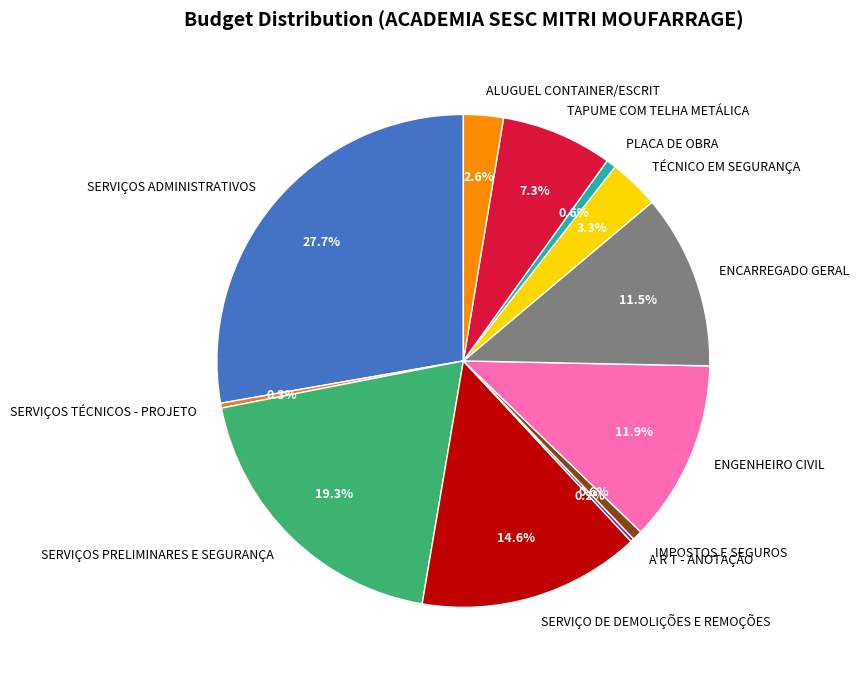

Is the sum of SERVIÇOS PRELIMINARES E SEGURANÇA and SERVIÇOS ADMINISTRATIVOS greater than half?

No